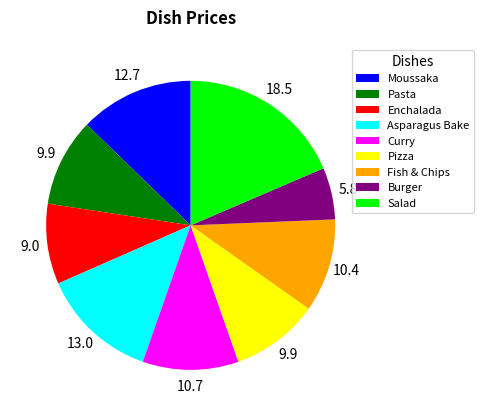

How many segments does this pie chart have?

9